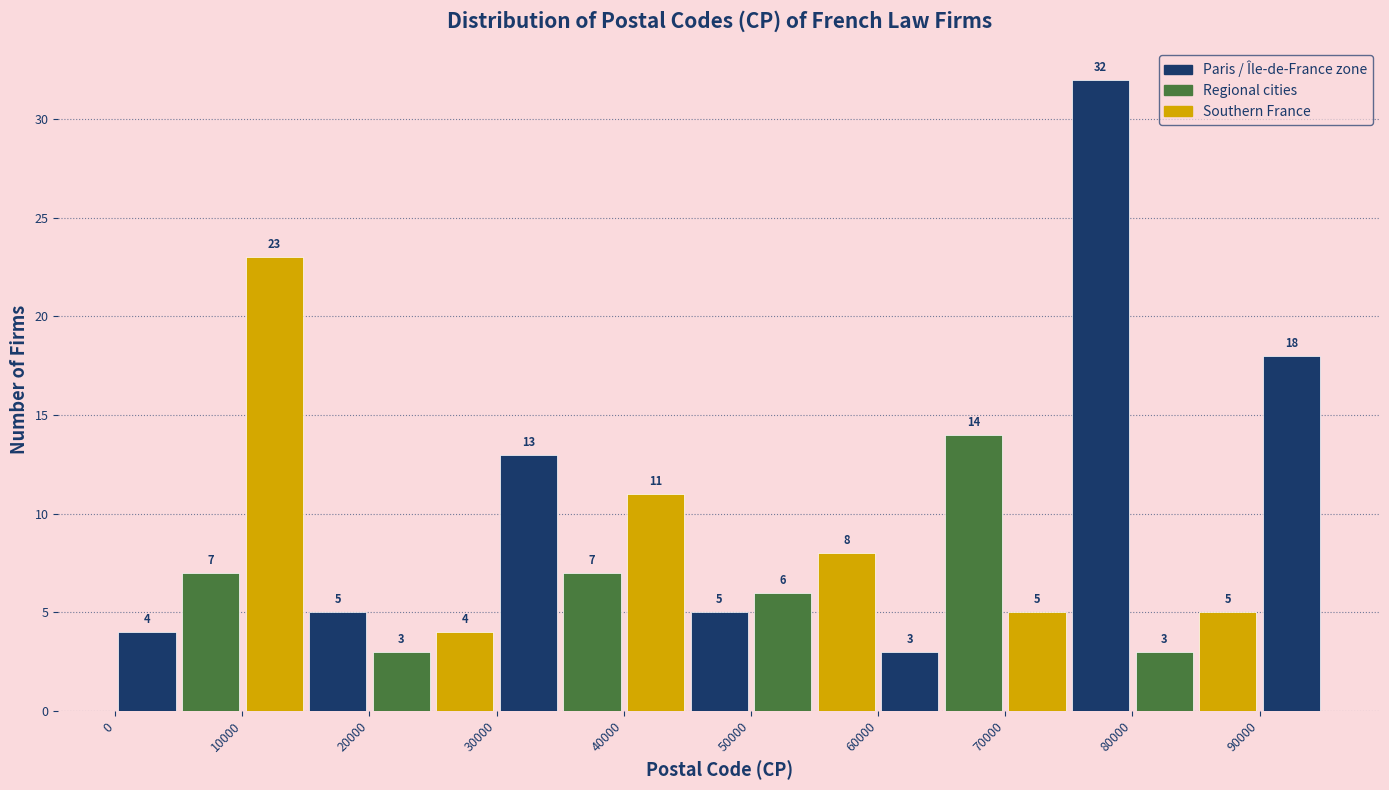

Which range on the x-axis has the tallest bar?

75000 to 80000